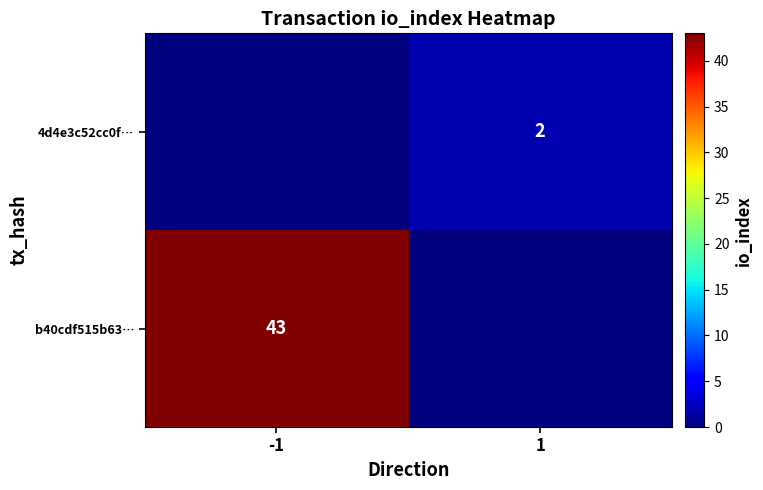

True or false: 4d4e3c52cc0f… has a value of 1 at 1.

False